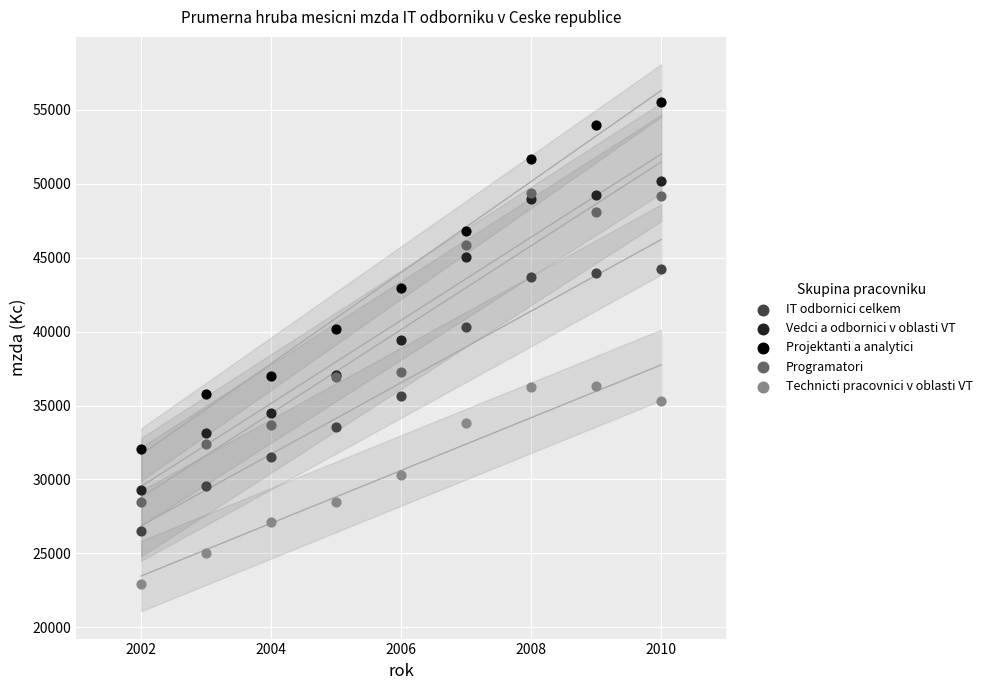

Which series has the widest spread of Y values?

Projektanti a analytici